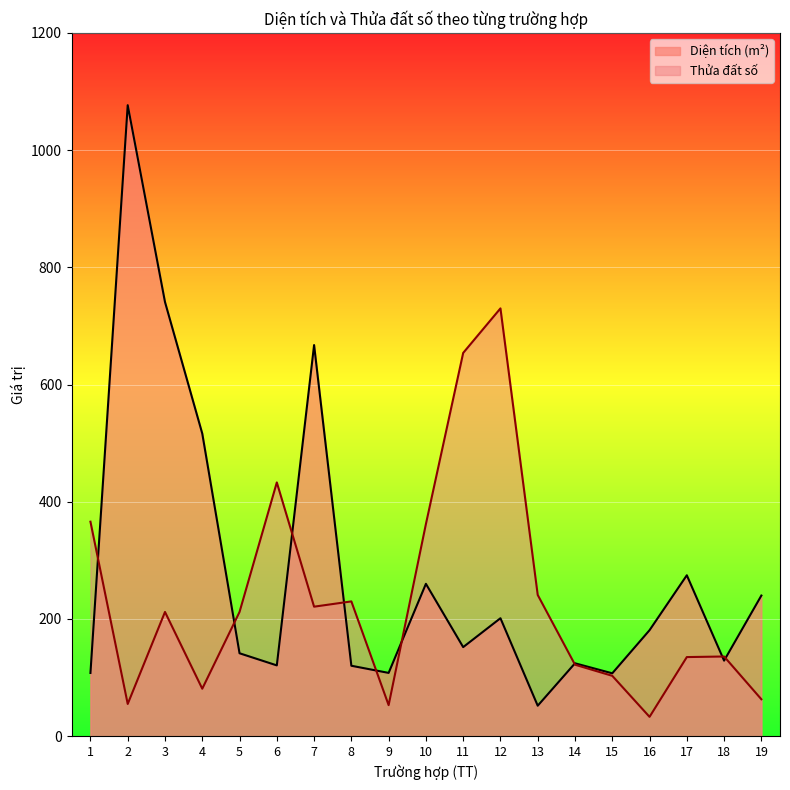

True or false: Diện tích (m²) and Thửa đất số cross at least once.

True